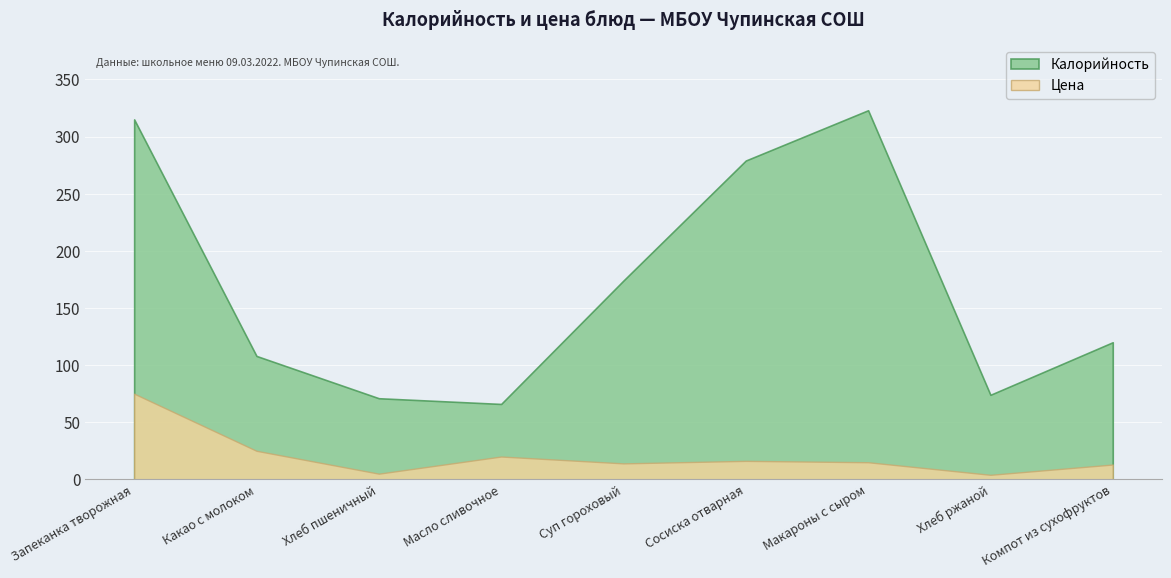

Where does the Калорийность series first go above 120?

Запеканка творожная